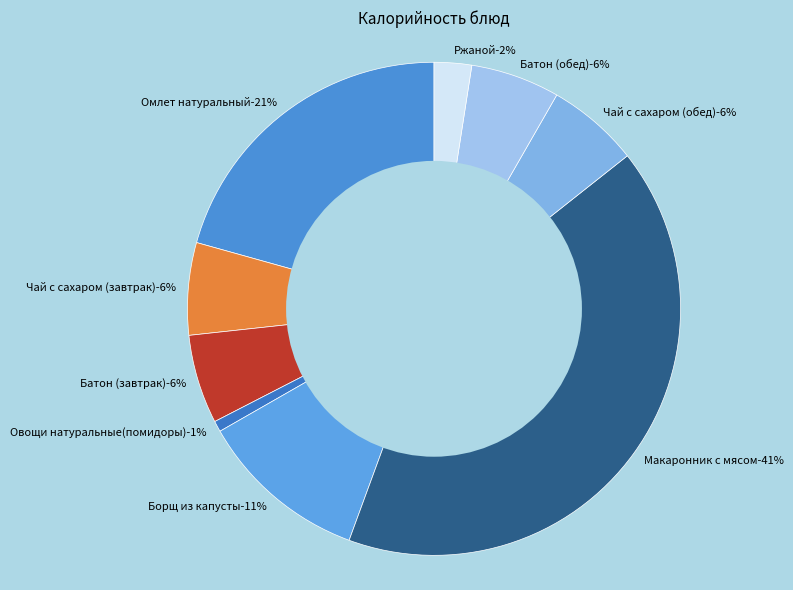

True or false: Батон (обед) accounts for 1% of the total.

False